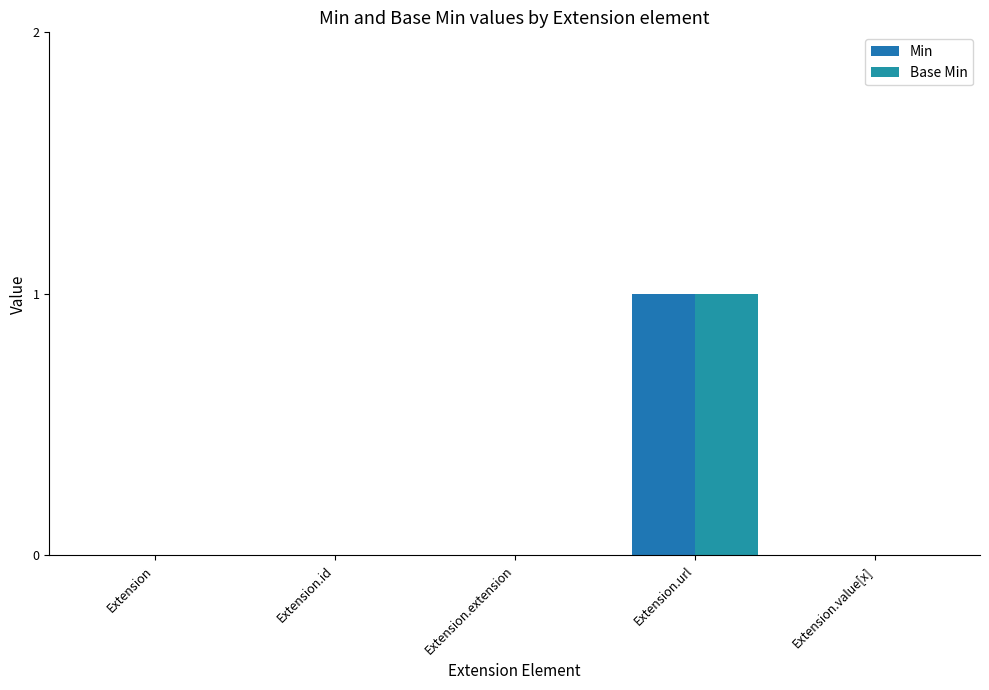

Is it true that Min equals 1 at Extension?

False